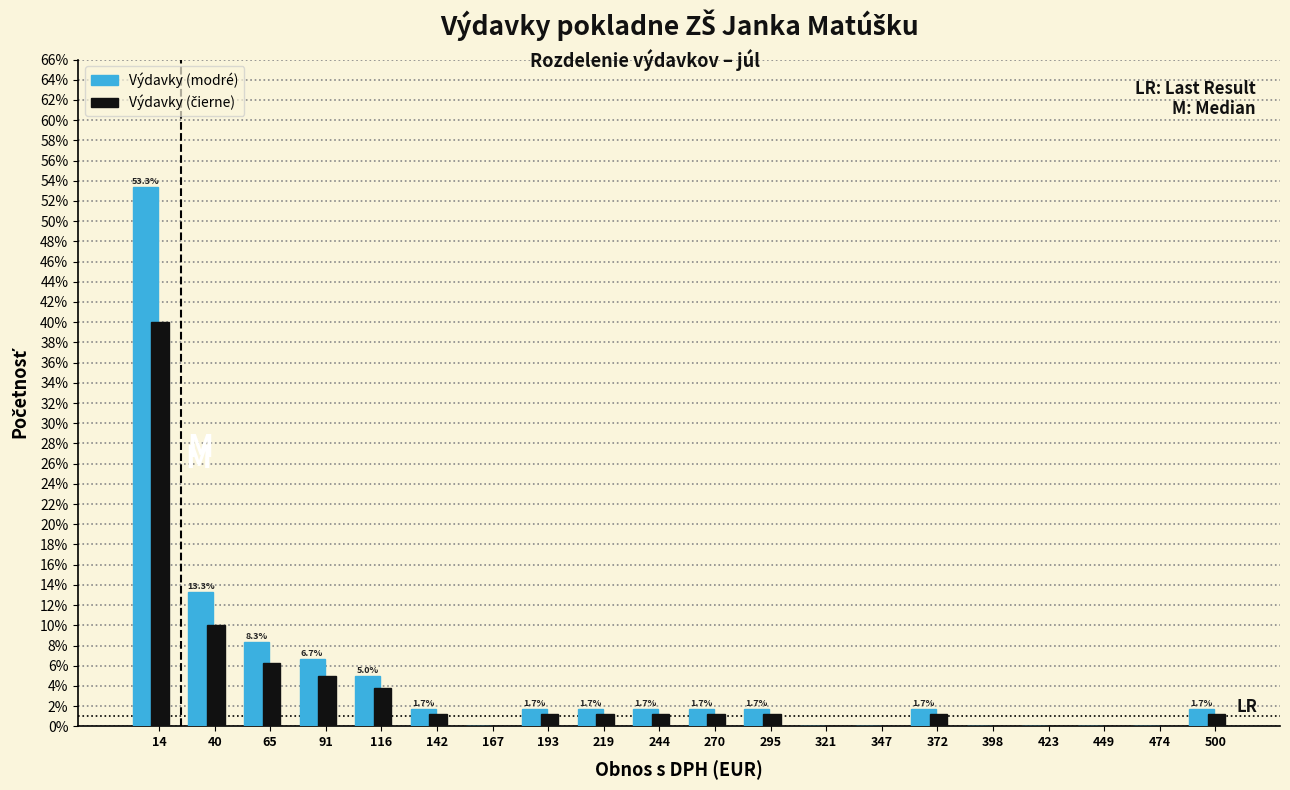

What is the sum of all Výdavky (modré) values?

100.0